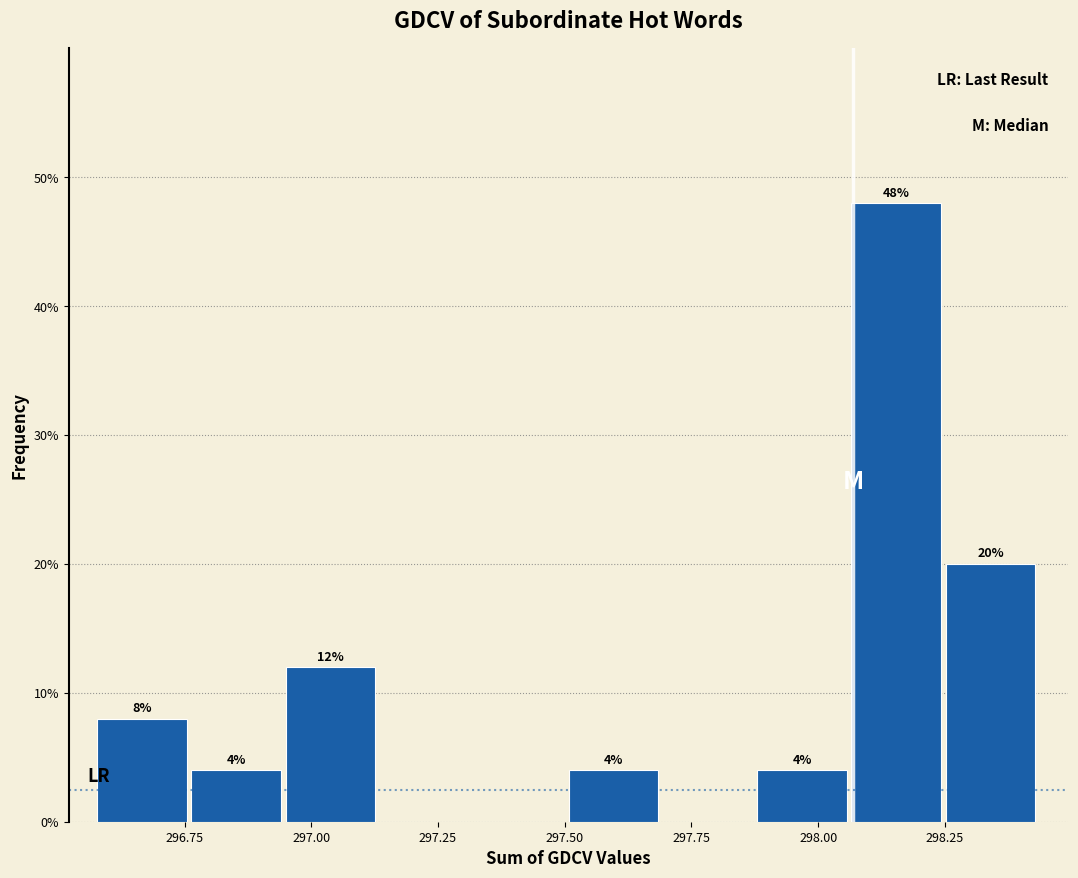

Read against the x-axis, roughly where is the centre of the tallest bar?

298.15